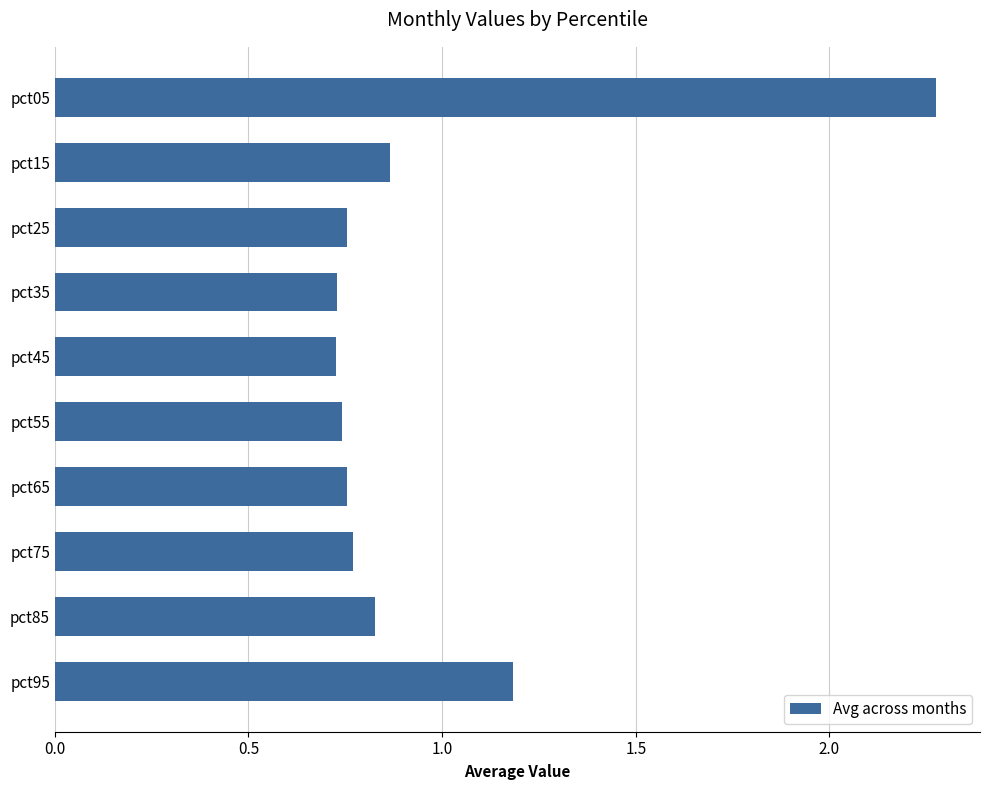

What is the average value?

1.0